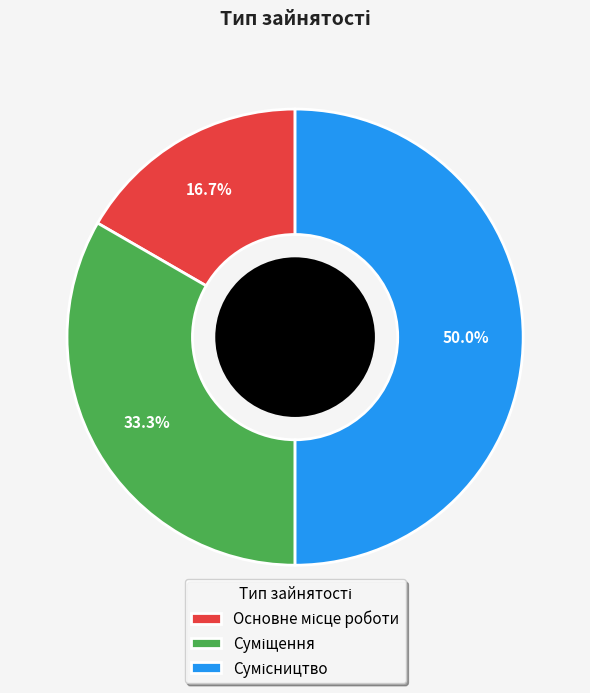

Rank the categories by value from lowest to highest.

Основне місце роботи, Суміщення, Сумісництво